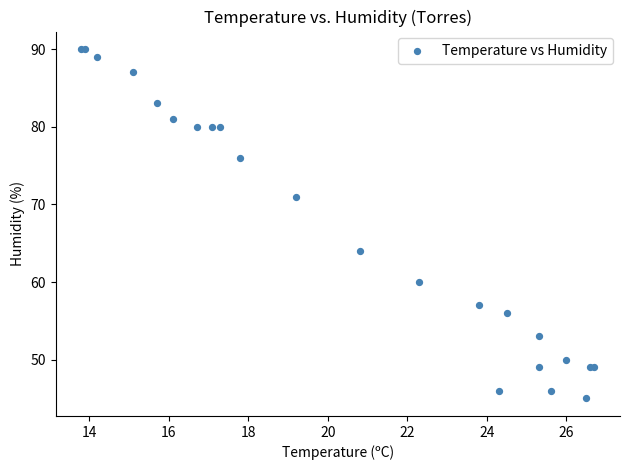

What Y value in the scatter plot is closest to 67?

64